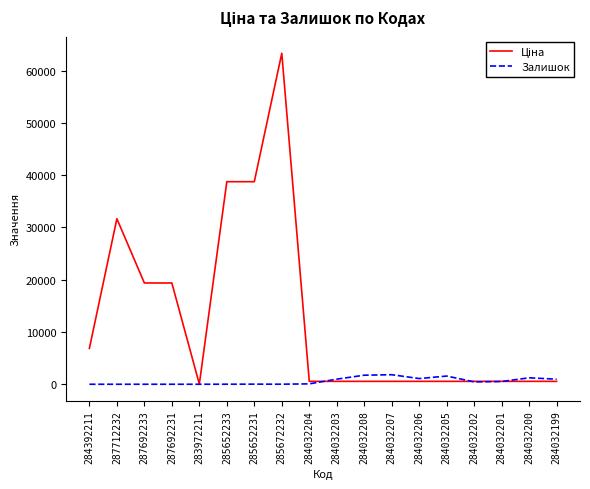

At which category does the chart reach its peak across all series?

285672232